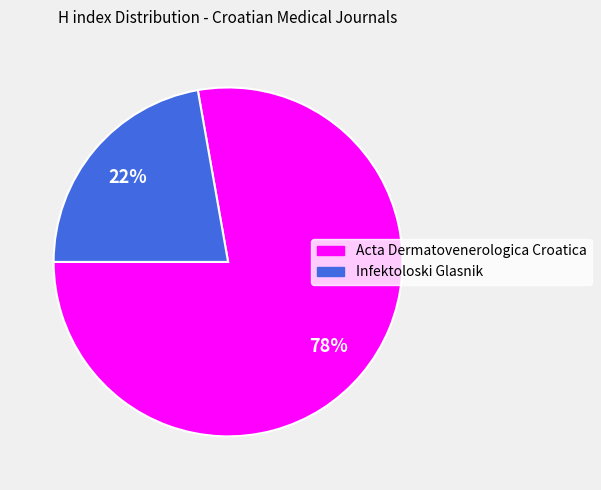

Does any single category account for the majority?

Yes